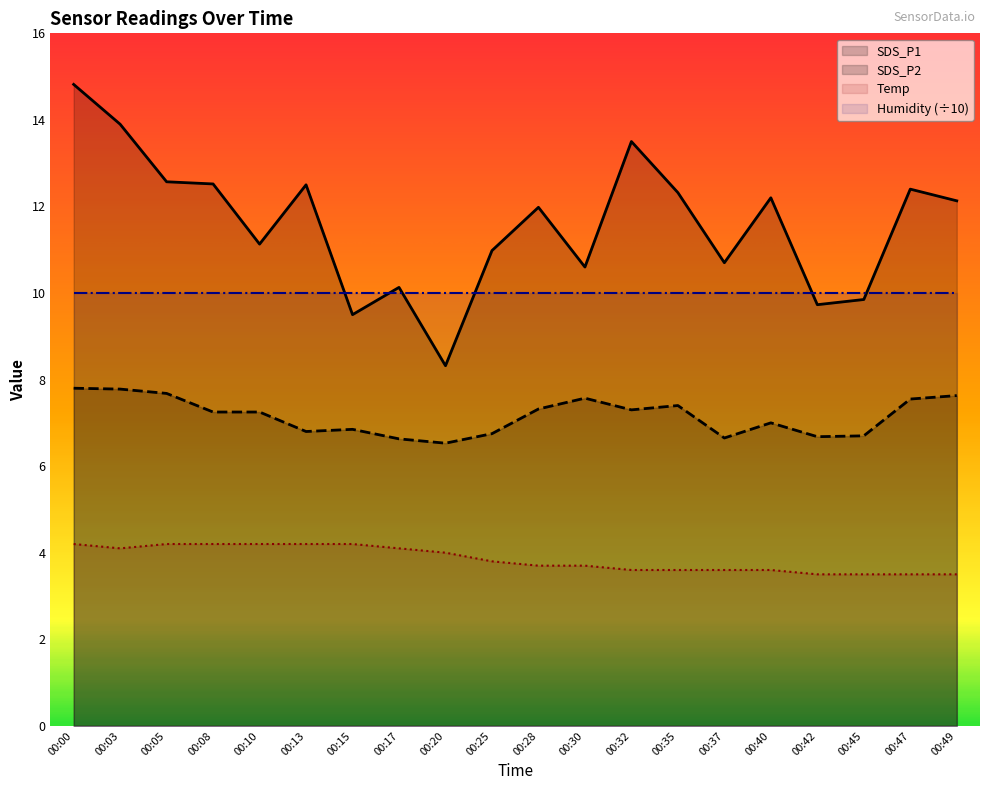

At how many categories does at least one series exceed 7?

20